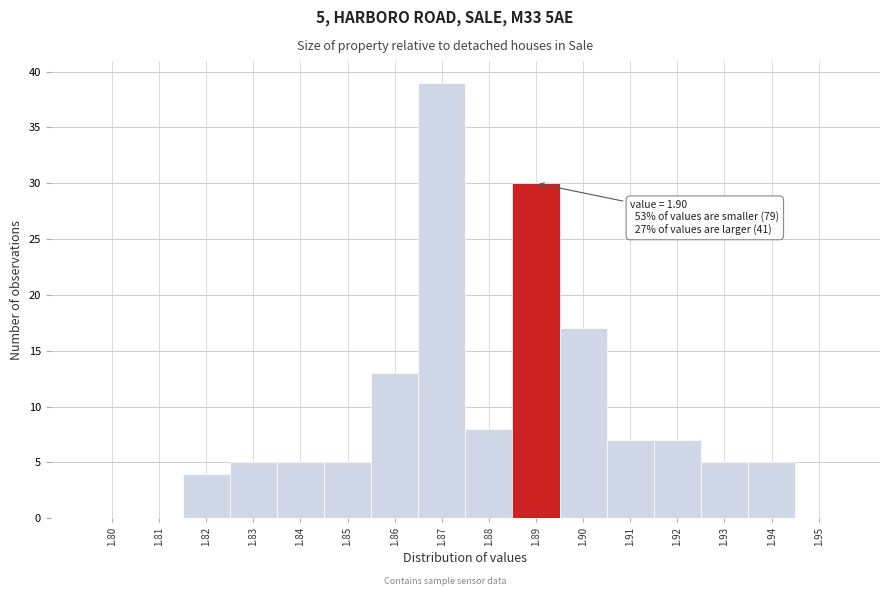

Reading left to right, extract all data points from this chart.

1.80=0	1.81=0	1.82=4	1.83=5	1.84=5	1.85=5	1.86=13	1.87=39	1.88=8	1.89=30	1.90=17	1.91=7	1.92=7	1.93=5	1.94=5	1.95=0